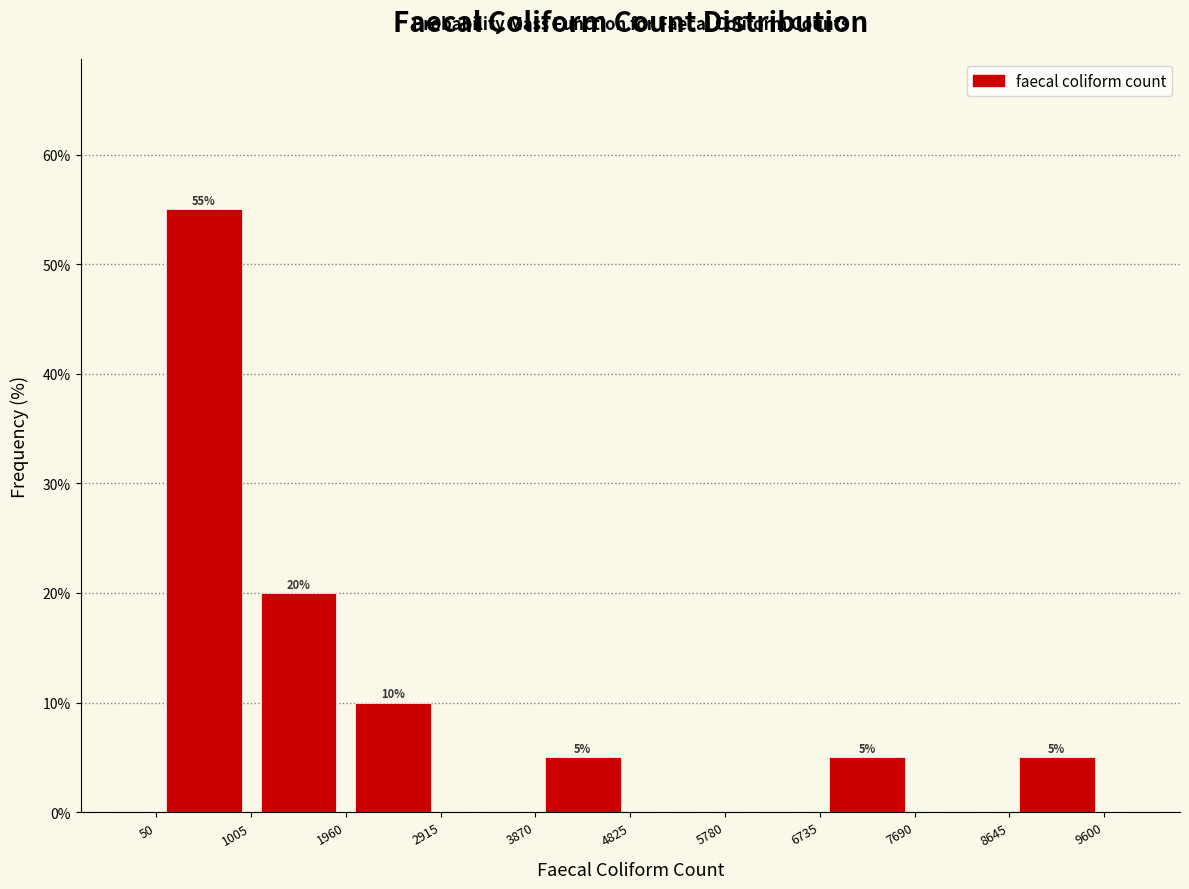

Which range on the x-axis has the tallest bar?

50 to 1005